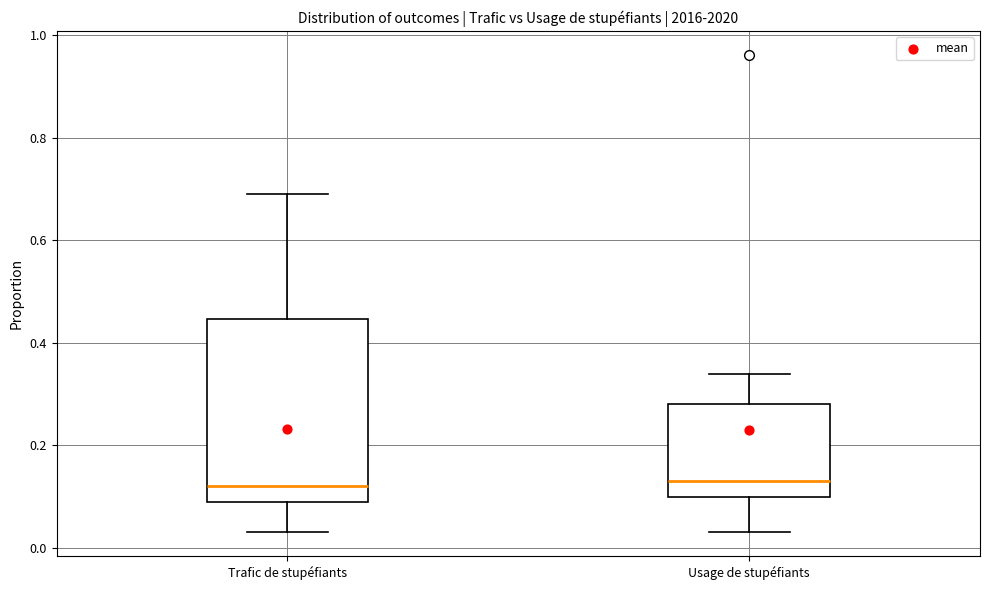

Comparing the boxes themselves (not the whiskers), which one is the tallest?

Trafic de stupéfiants